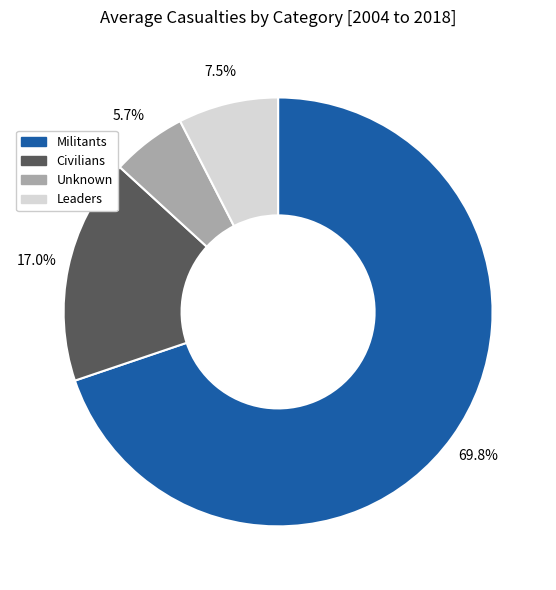

Is there any slice that represents more than half of the pie?

Yes